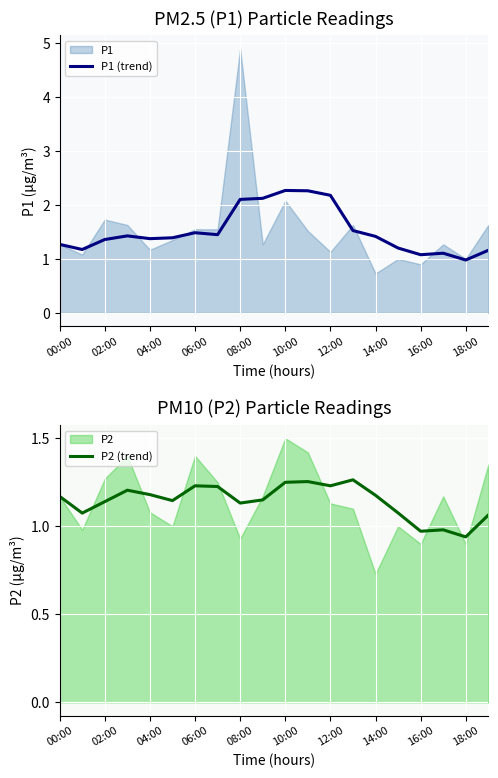

What is the maximum value for P1 (trend)?

2.3